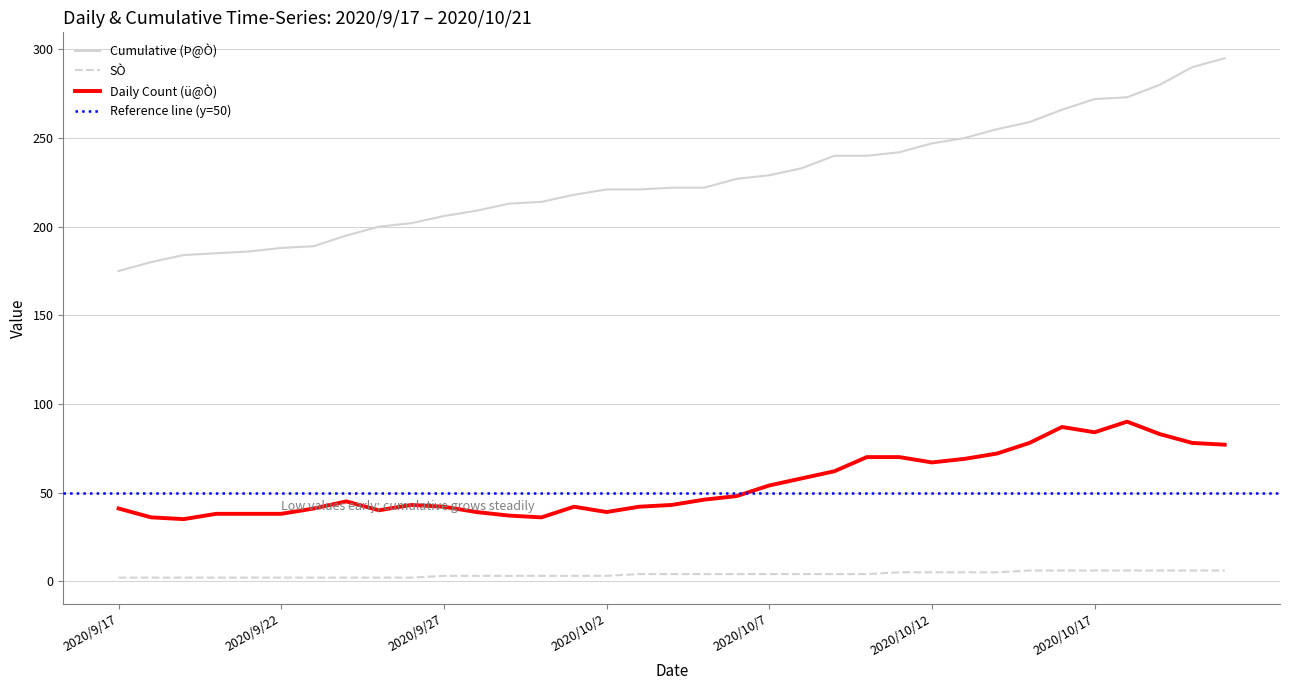

Which series has the widest spread of values?

Cumulative (Þ@Ò)